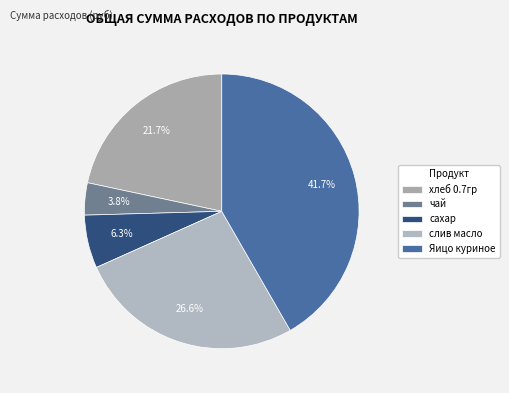

How many slices are in this pie chart?

5